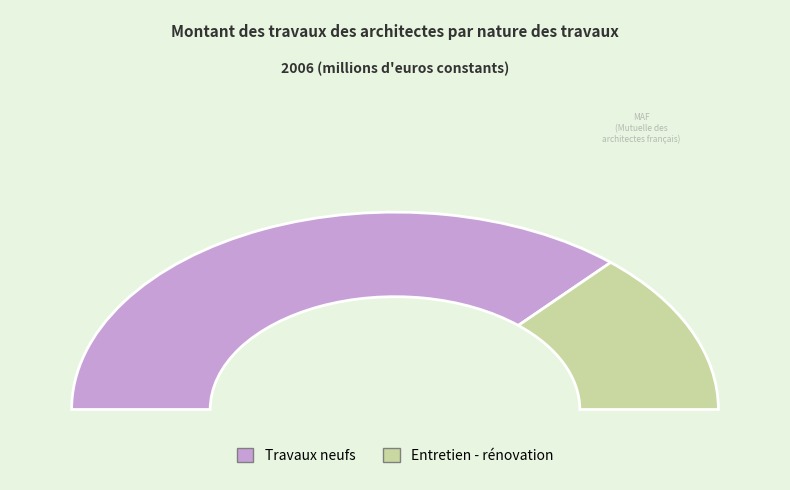

Count the number of slices in the pie.

2